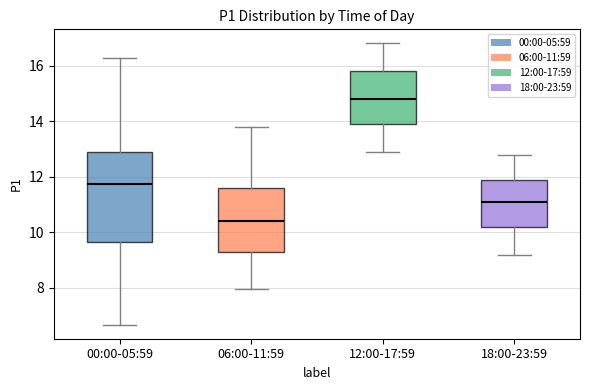

Where is the lower edge of the box for 12:00-17:59 on the y-axis? The values are not printed on the chart, so give them approximately, as read against the axis.

14.0